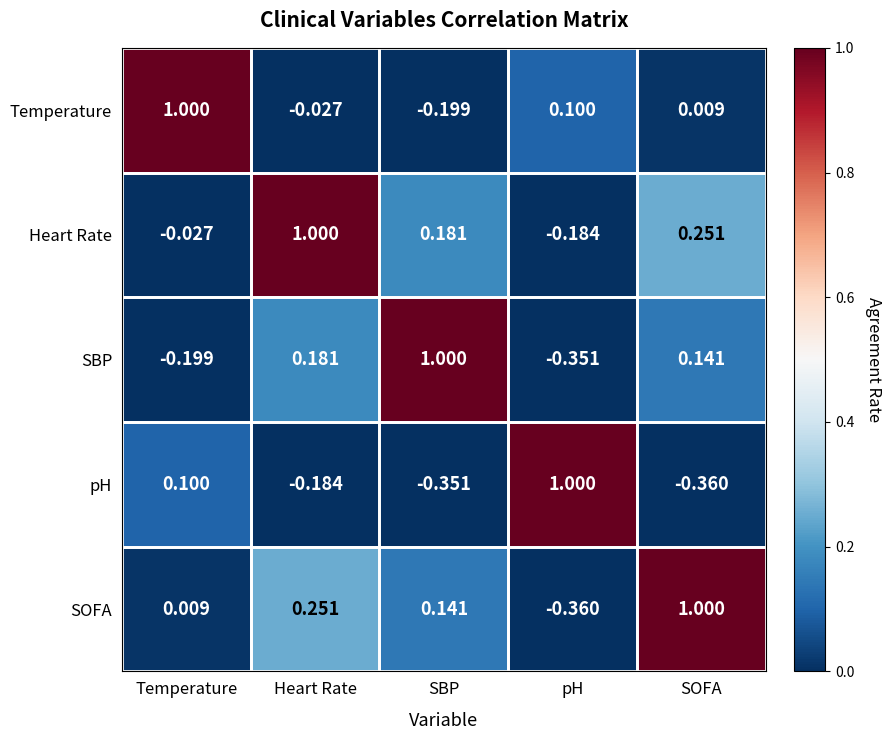

What is the total value across all series at Temperature?

0.9